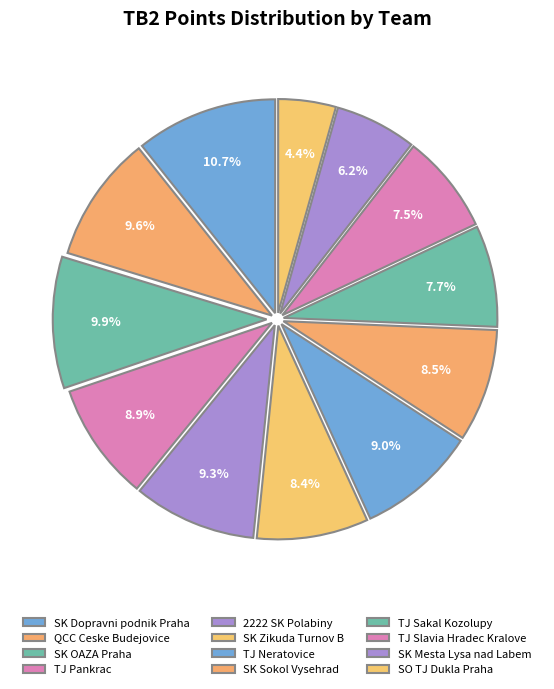

Approximately how many times larger is the value at SK Dopravni podnik Praha compared to SK Zikuda Turnov B?

1.3